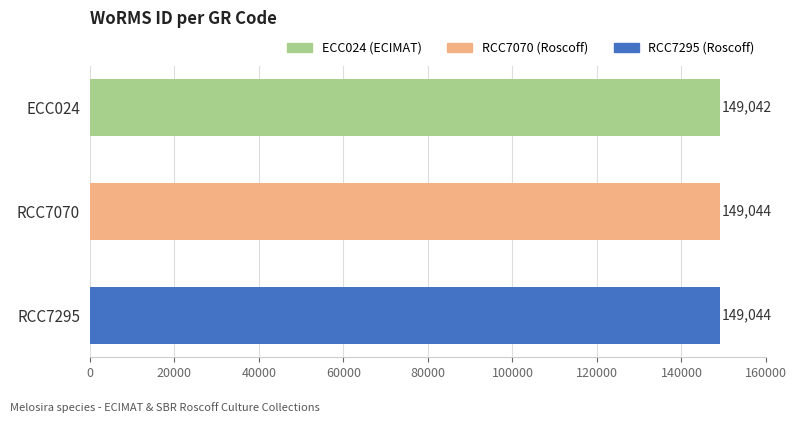

True or false: the data shows 267963 at ECC024.

False